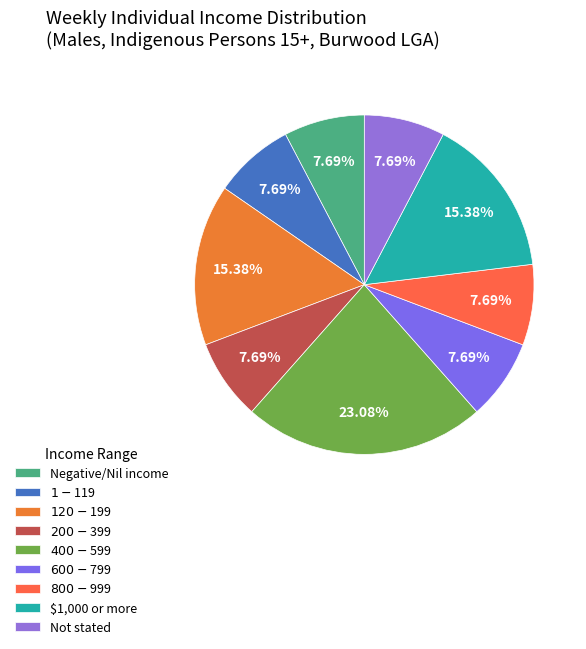

What percentage is NOT represented by $1,000 or more?

84.6%